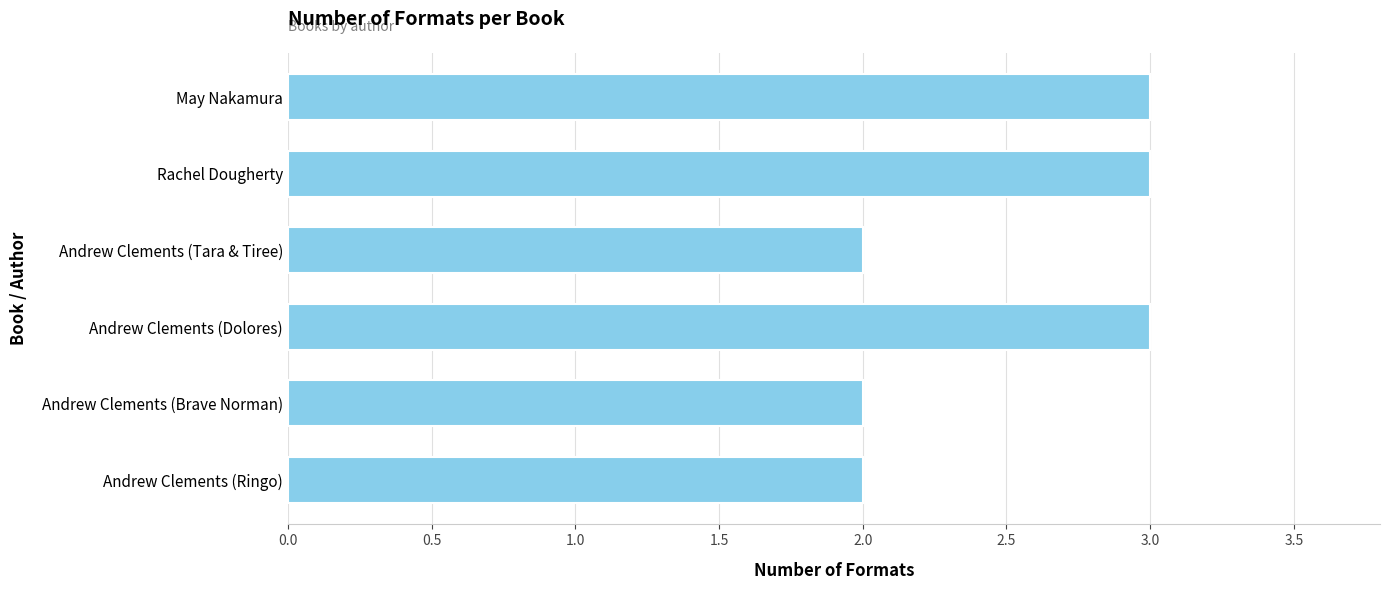

What position from the bottom is Andrew Clements (Brave Norman)?

2